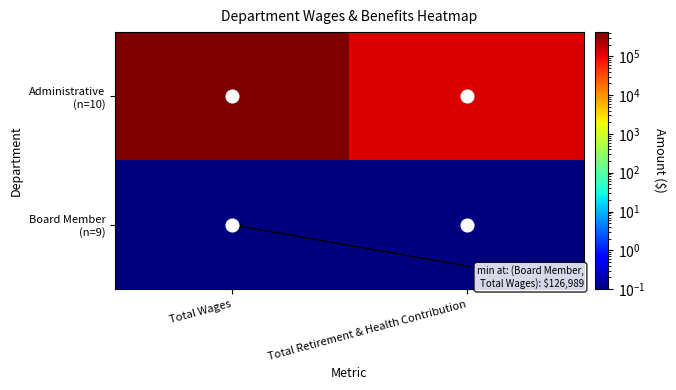

Which category has the highest value across all series?

Total Wages